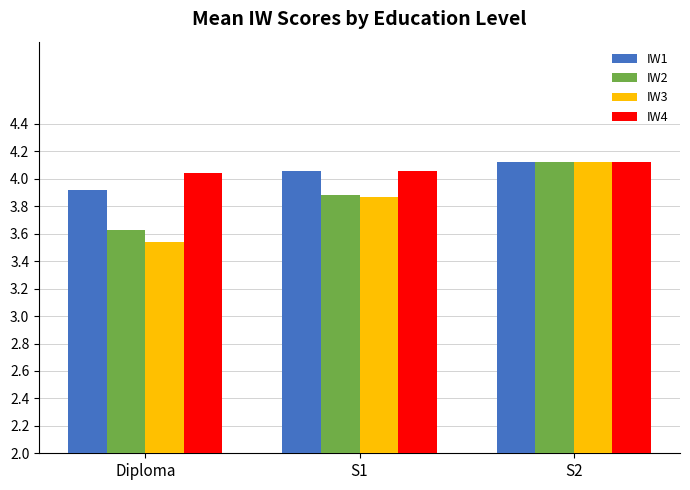

Which category has the highest value across all series?

S2